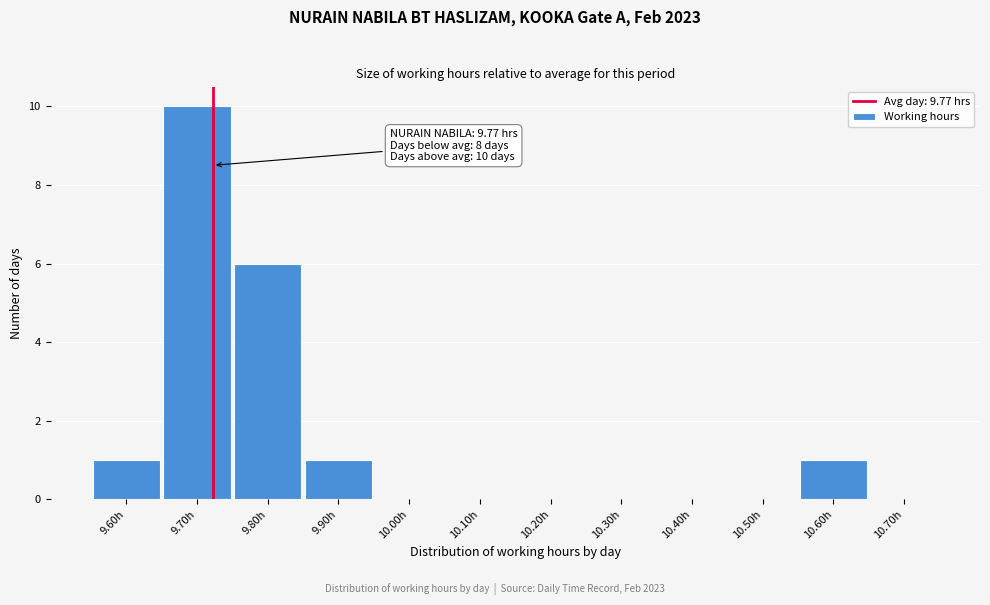

Reading left to right, transcribe all the data shown in this chart.

9.60h=1	9.70h=10	9.80h=6	9.90h=1	10.00h=0	10.10h=0	10.20h=0	10.30h=0	10.40h=0	10.50h=0	10.60h=1	10.70h=0